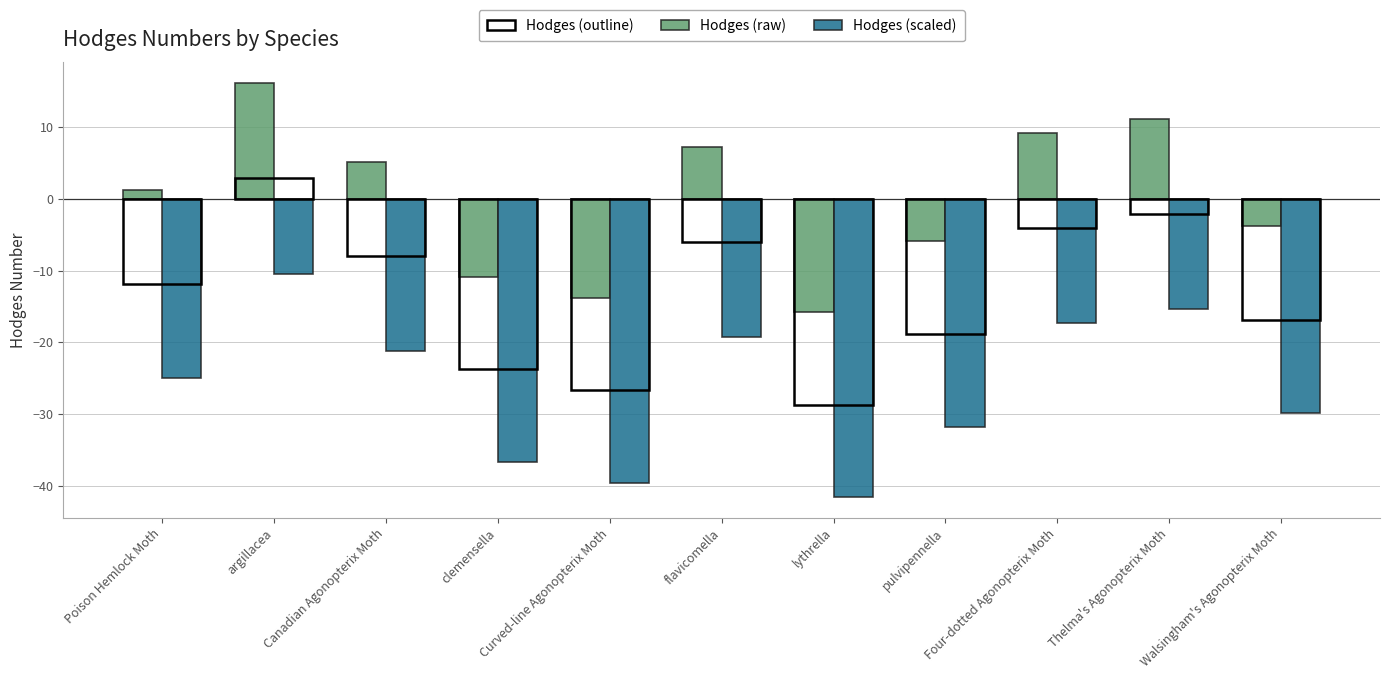

How many bars are there in total?

22